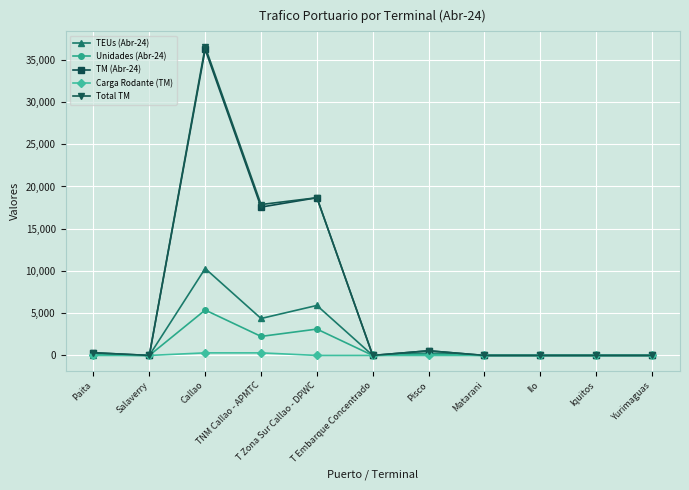

How many distinct data groups are displayed?

5